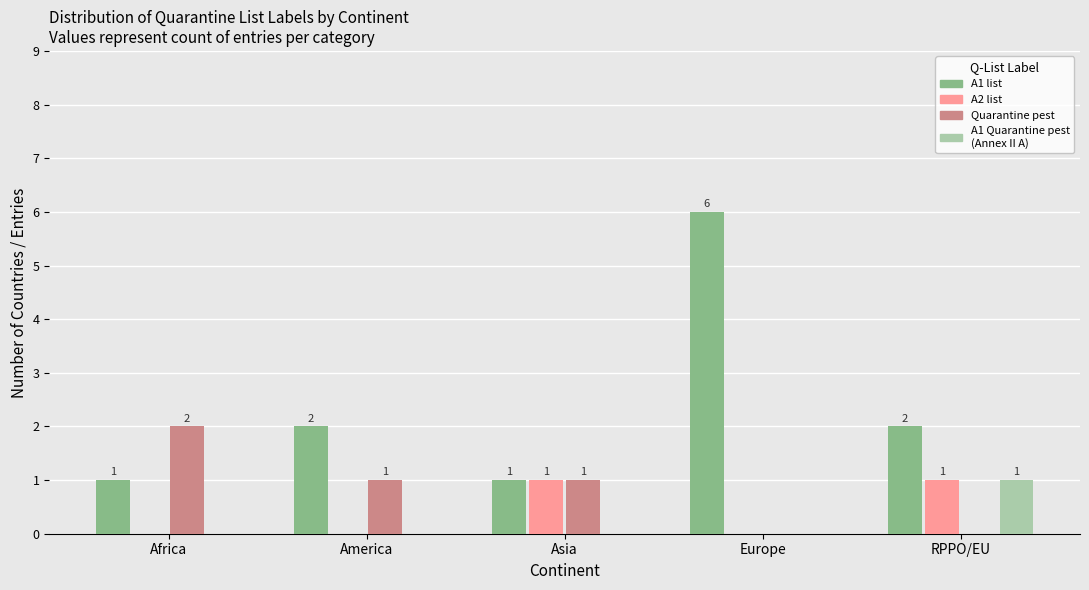

Between Africa and RPPO/EU, which series saw the biggest shift?

Quarantine pest